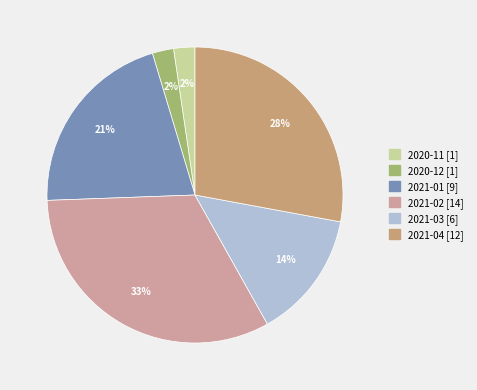

The 2021-02 slice represents 18% of the pie. True or false?

False